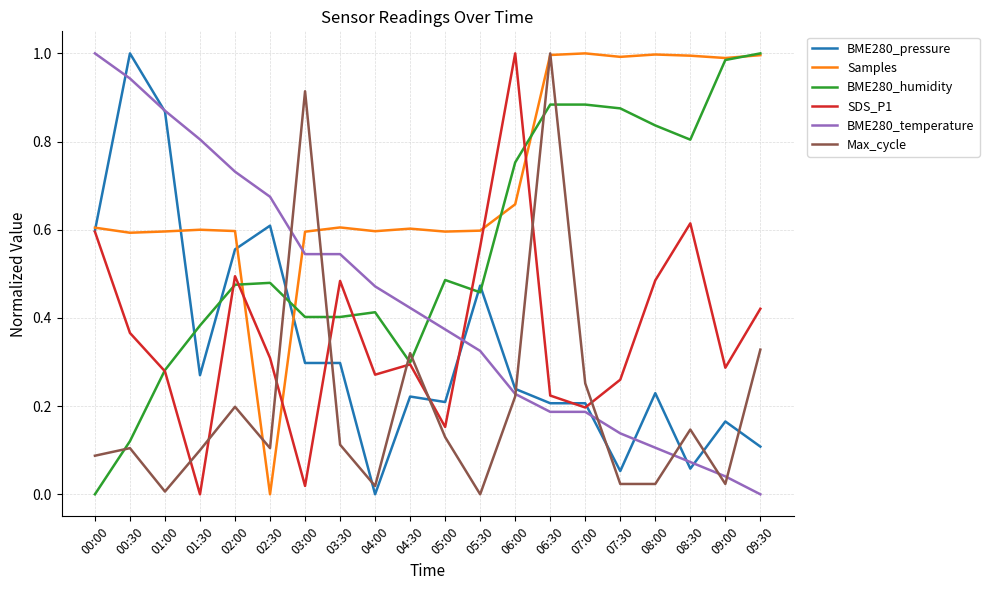

Is it true that Max_cycle equals 0.2 at 05:00?

False